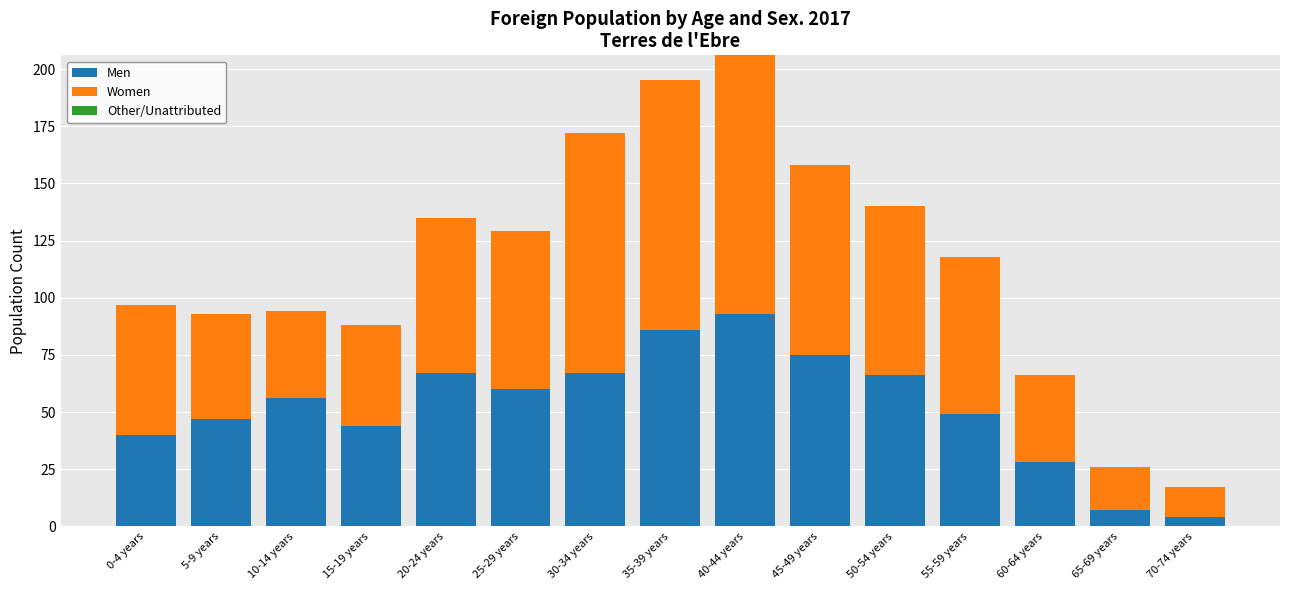

Reading left to right, transcribe the values for Men.

40	47	56	44	67	60	67	86	93	75	66	49	28	7	4